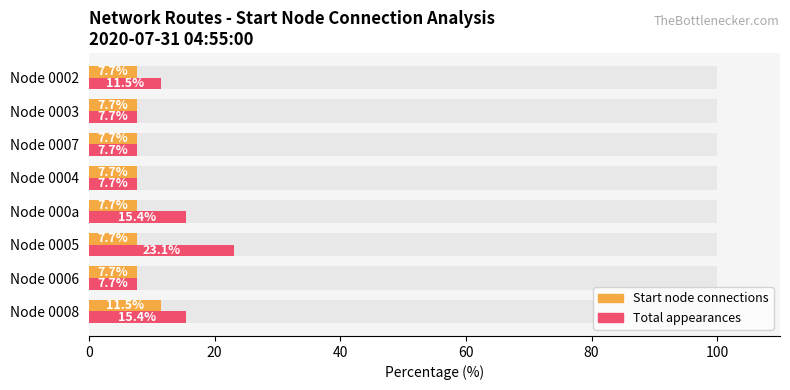

What are all the series names shown in the legend?

Start node connections, Total appearances